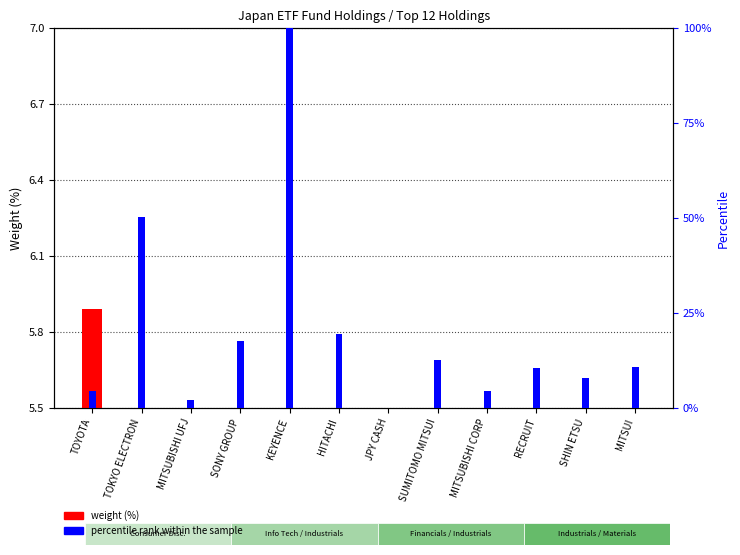

Is the value of weight (%) at MITSUBISHI CORP greater than the value of percentile rank within the sample at HITACHI?

No